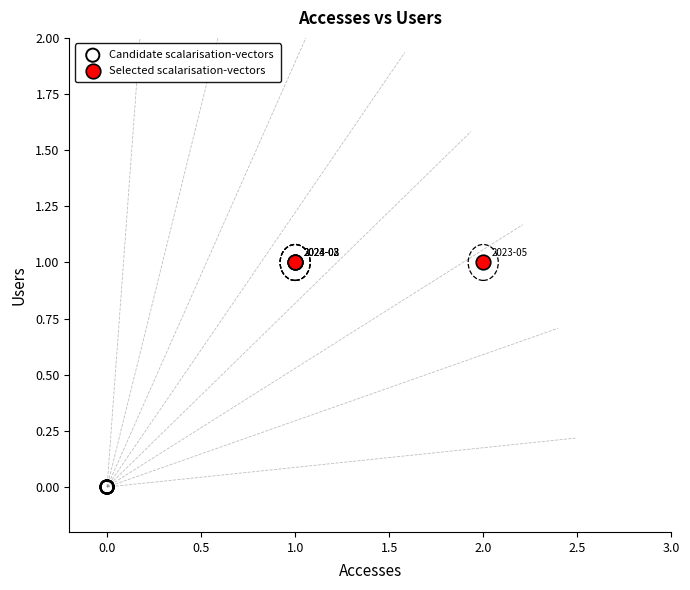

Which series contains the lowest Y value?

Candidate scalarisation-vectors